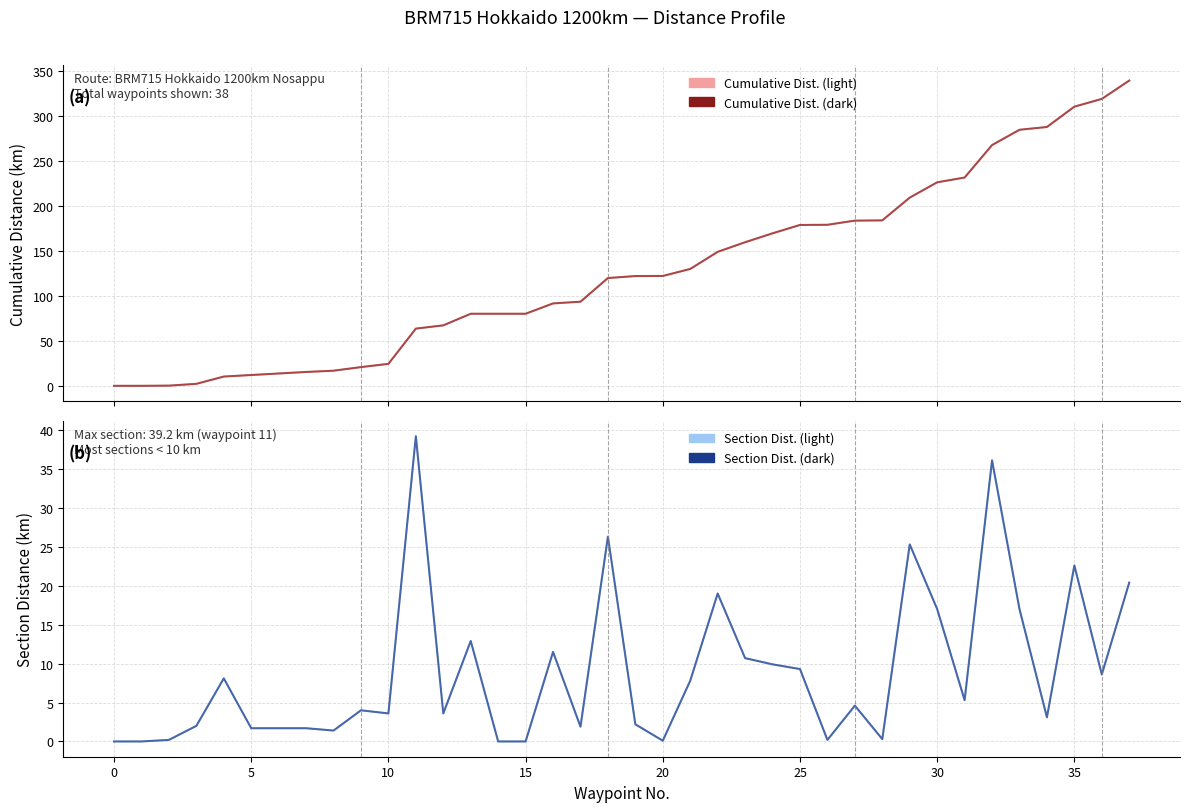

What is the average value of the Section Distance series?

8.9